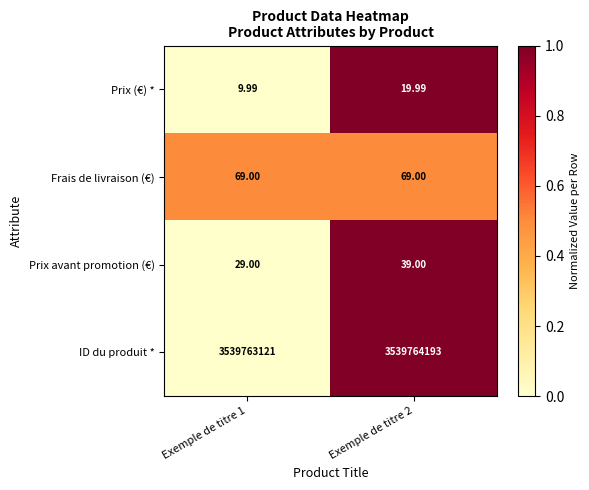

Is the value of Frais de livraison (€) at Exemple de titre 2 greater than the value of Prix avant promotion (€) at Exemple de titre 1?

Yes